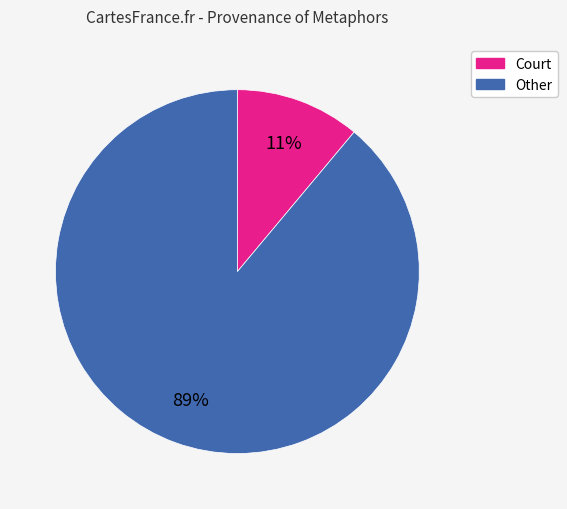

To the nearest percent, what is the difference between the largest and smallest slice percentages?

78%